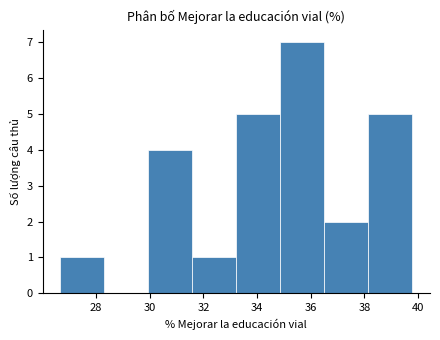

What is the height of the bar covering 30.0 to 31.6 on the x-axis? Neither the bar edges nor the heights are printed on the chart, so give them approximately, as read against the axes.

4